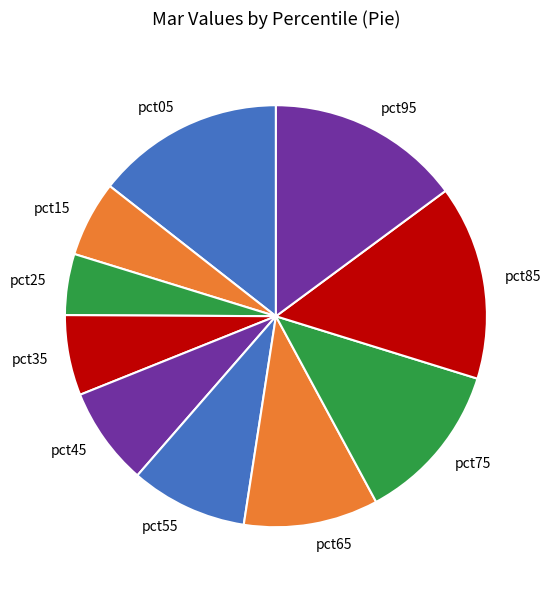

Is it true that pct85 is 24% of the pie?

False